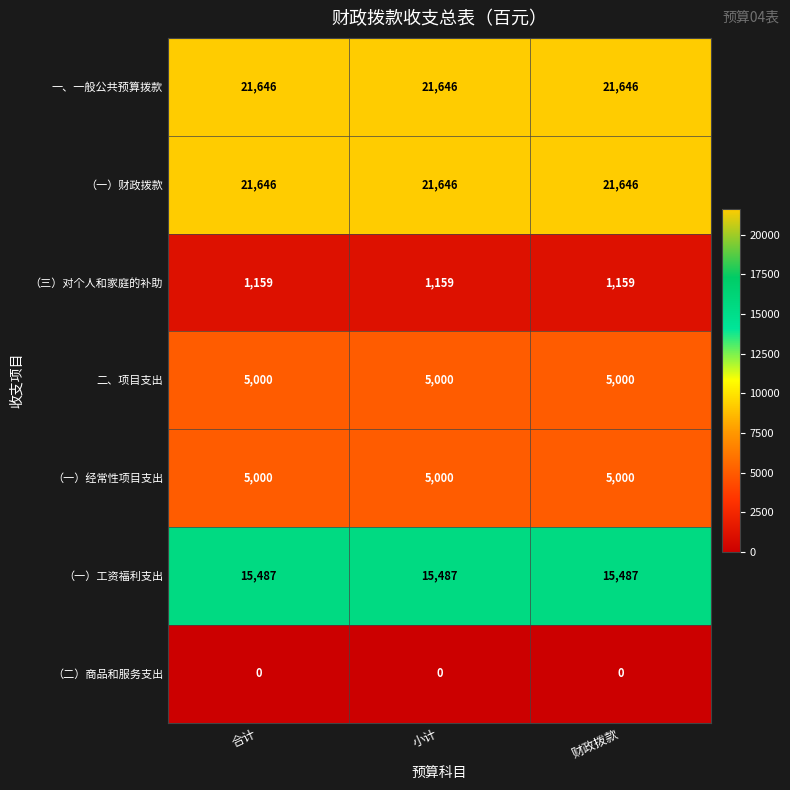

What is the spread (max minus min) of values at 财政拨款?

21646